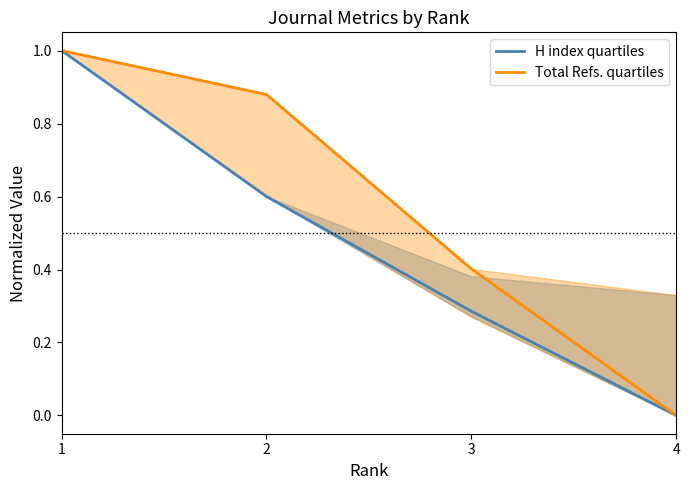

What is the total value across all series at 1?

2.0